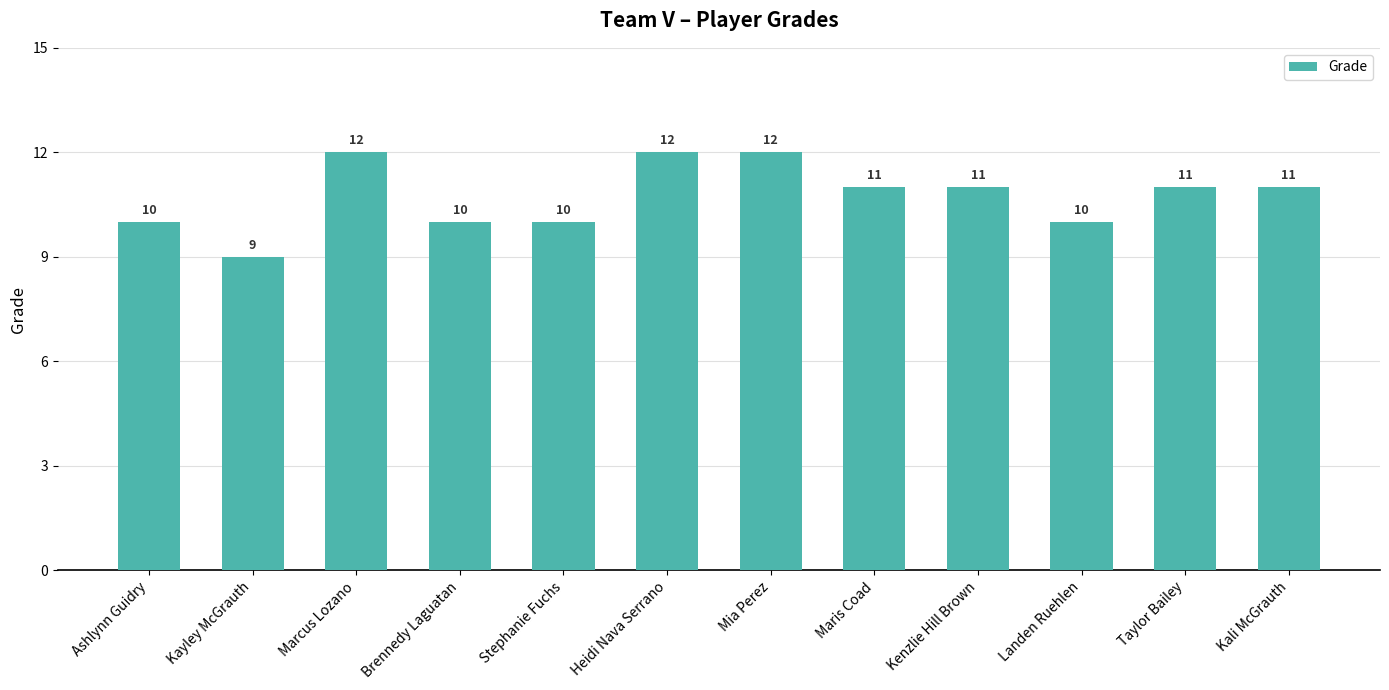

What is the change in value from Ashlynn Guidry to Maris Coad?

+1